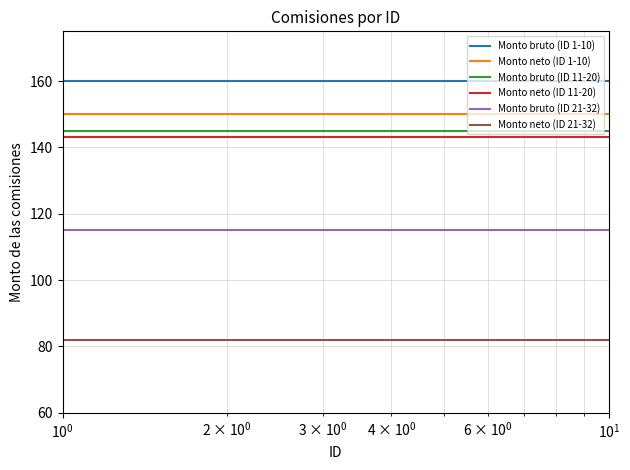

What is the maximum value shown in the chart?

160